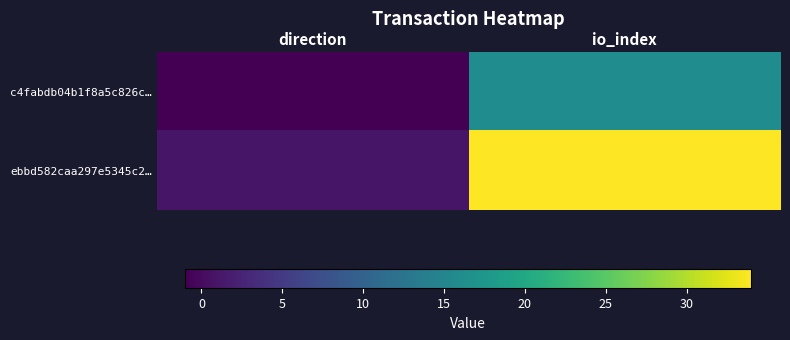

How many series are shown in this chart?

2